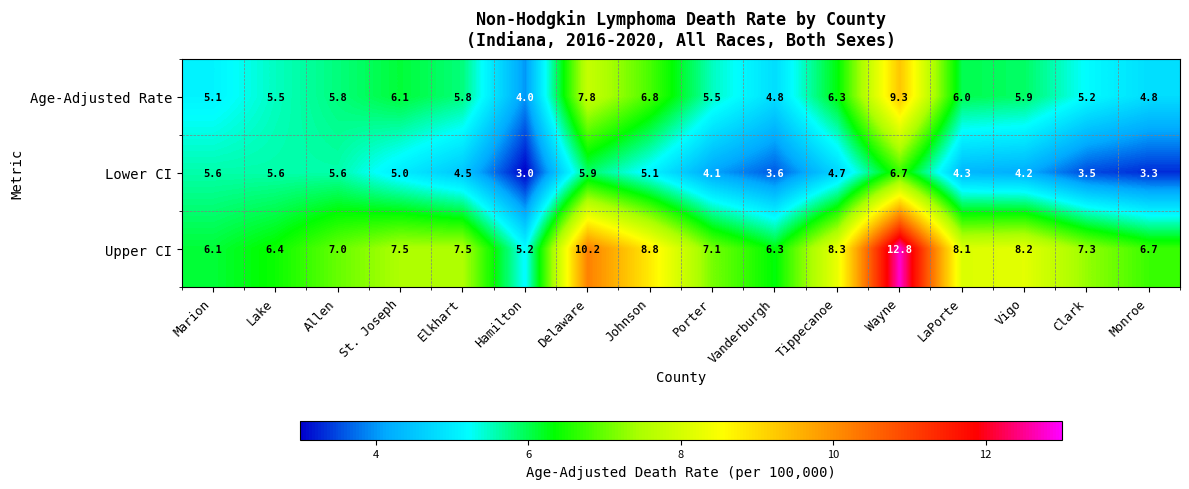

The Upper CI series shows 10.7 at Elkhart. True or false?

False